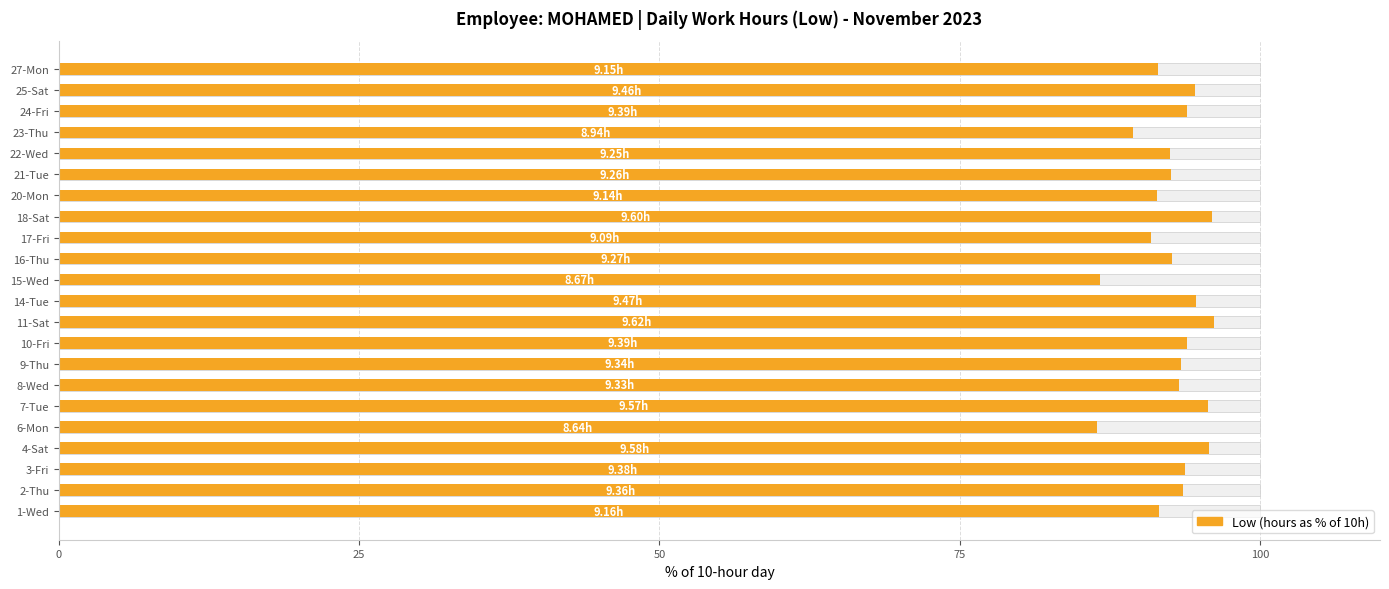

What is the minimum value shown in the chart?

86.4